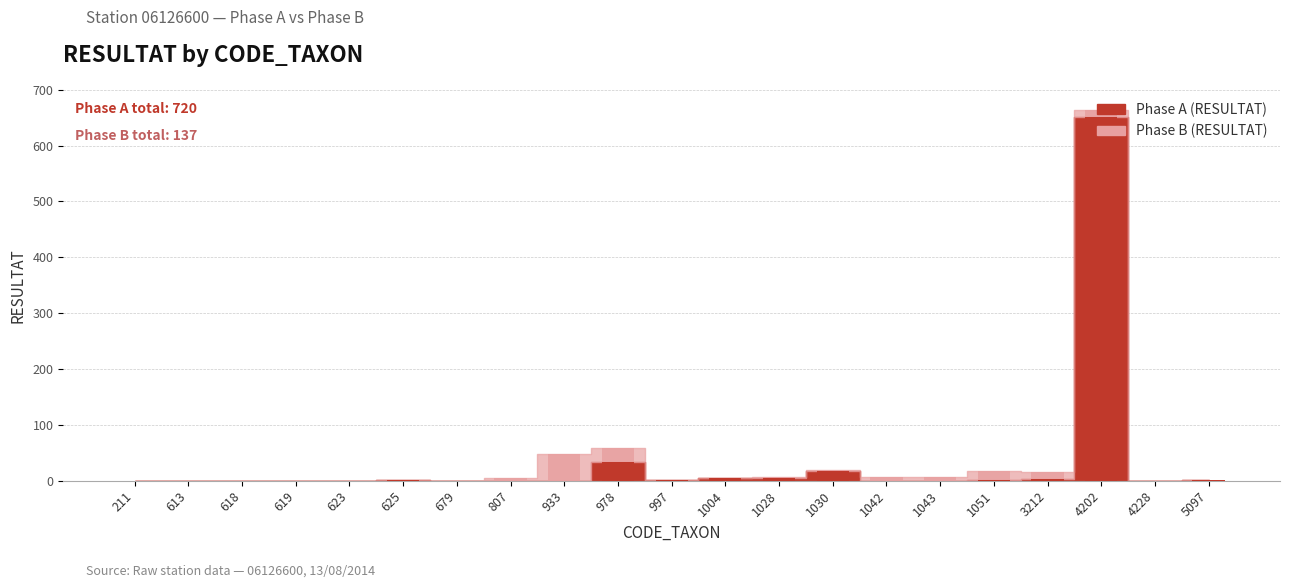

True or false: Phase A (RESULTAT) has a value of 0 at 619.

True